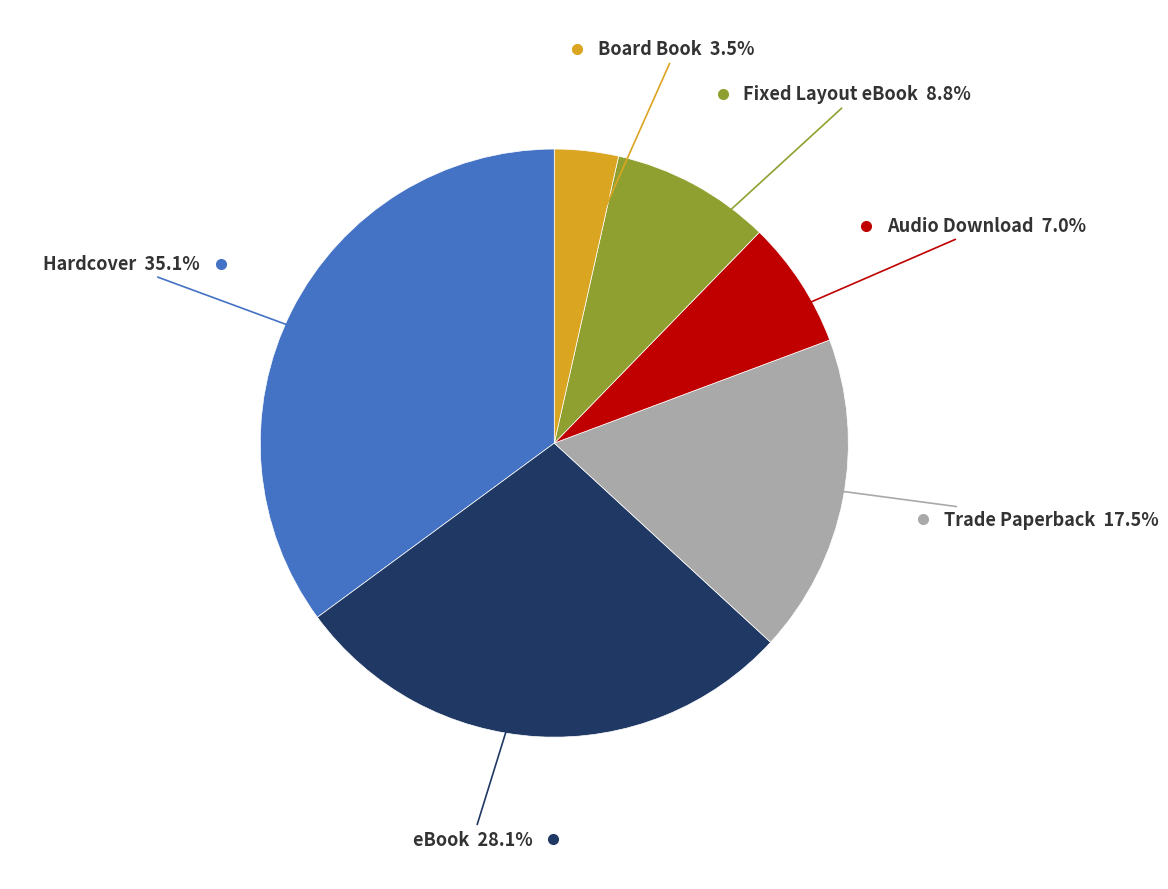

Does any single category account for the majority?

No